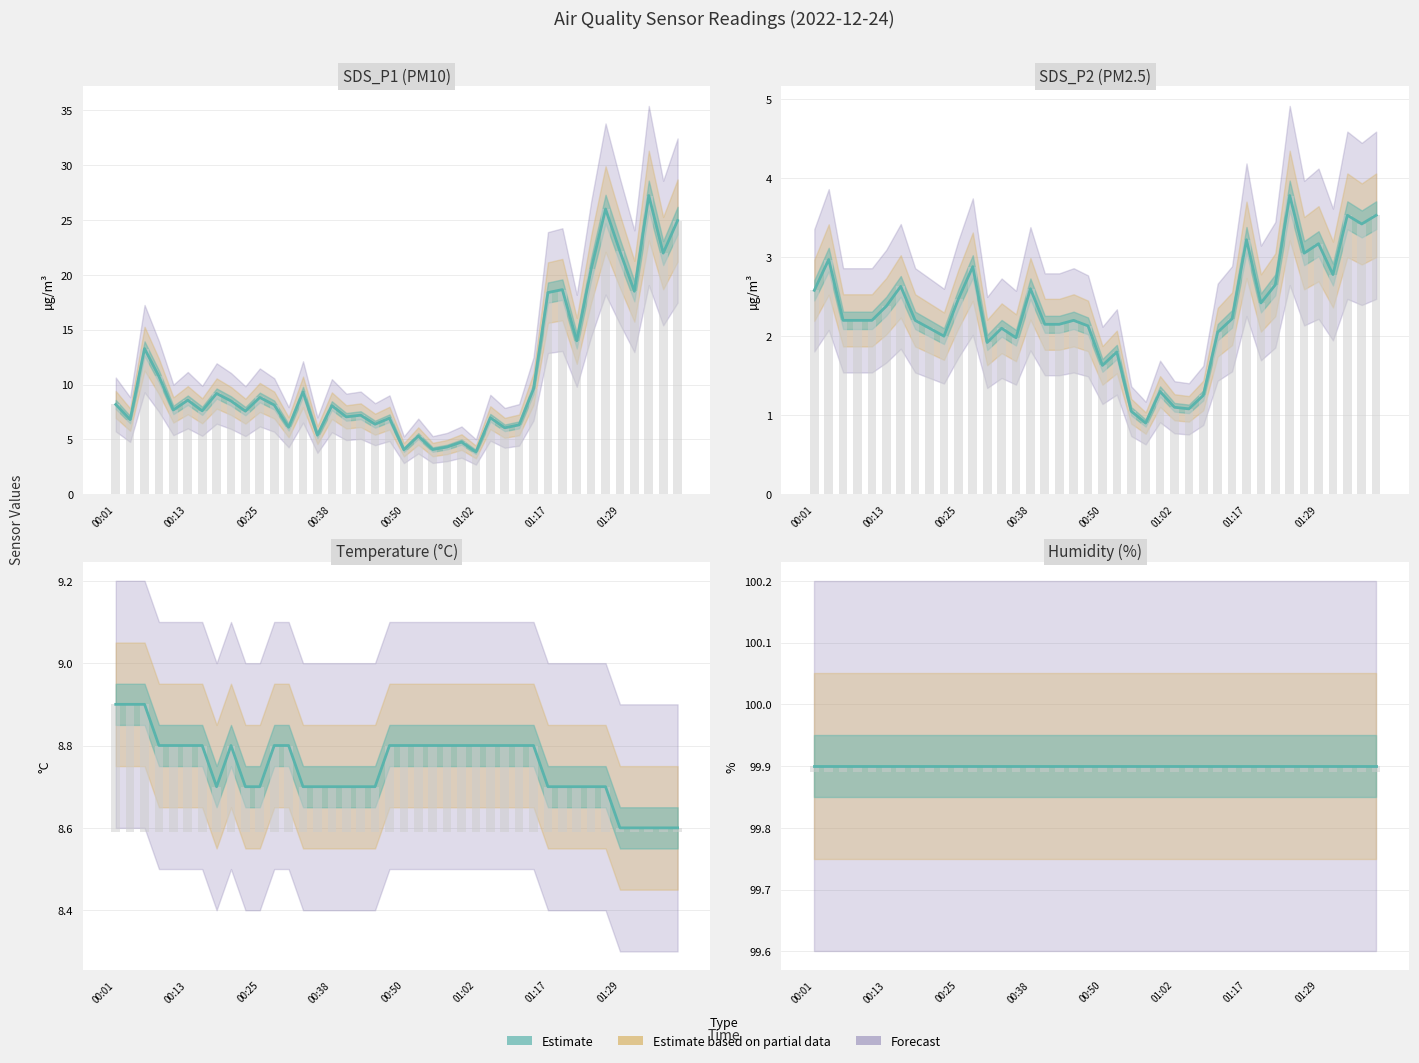

Reading left to right, what are all the values shown in this chart?

SDS_P1: 8.2	6.8	13.3	10.7	7.7	8.6	7.6	9.2	8.5	7.6	8.8	8.1	6.1	9.3	5.4	8.1	7.0	7.2	6.4	6.9	4.0	5.3	4.1	4.3	4.8	3.9	7.0	6.0	6.3	9.6	18.4	18.6	14.0	20.5	26.0	22.1	18.5	27.2	22.0	24.9
SDS_P2: 2.6	3.0	2.2	2.2	2.2	2.4	2.6	2.2	2.1	2.0	2.5	2.9	1.9	2.1	2.0	2.6	2.1	2.1	2.2	2.1	1.6	1.8	1.1	0.9	1.3	1.1	1.1	1.2	2.0	2.2	3.2	2.4	2.6	3.8	3.0	3.2	2.8	3.5	3.4	3.5
Temp: 8.9	8.9	8.9	8.8	8.8	8.8	8.8	8.7	8.8	8.7	8.7	8.8	8.8	8.7	8.7	8.7	8.7	8.7	8.7	8.8	8.8	8.8	8.8	8.8	8.8	8.8	8.8	8.8	8.8	8.8	8.7	8.7	8.7	8.7	8.7	8.6	8.6	8.6	8.6	8.6